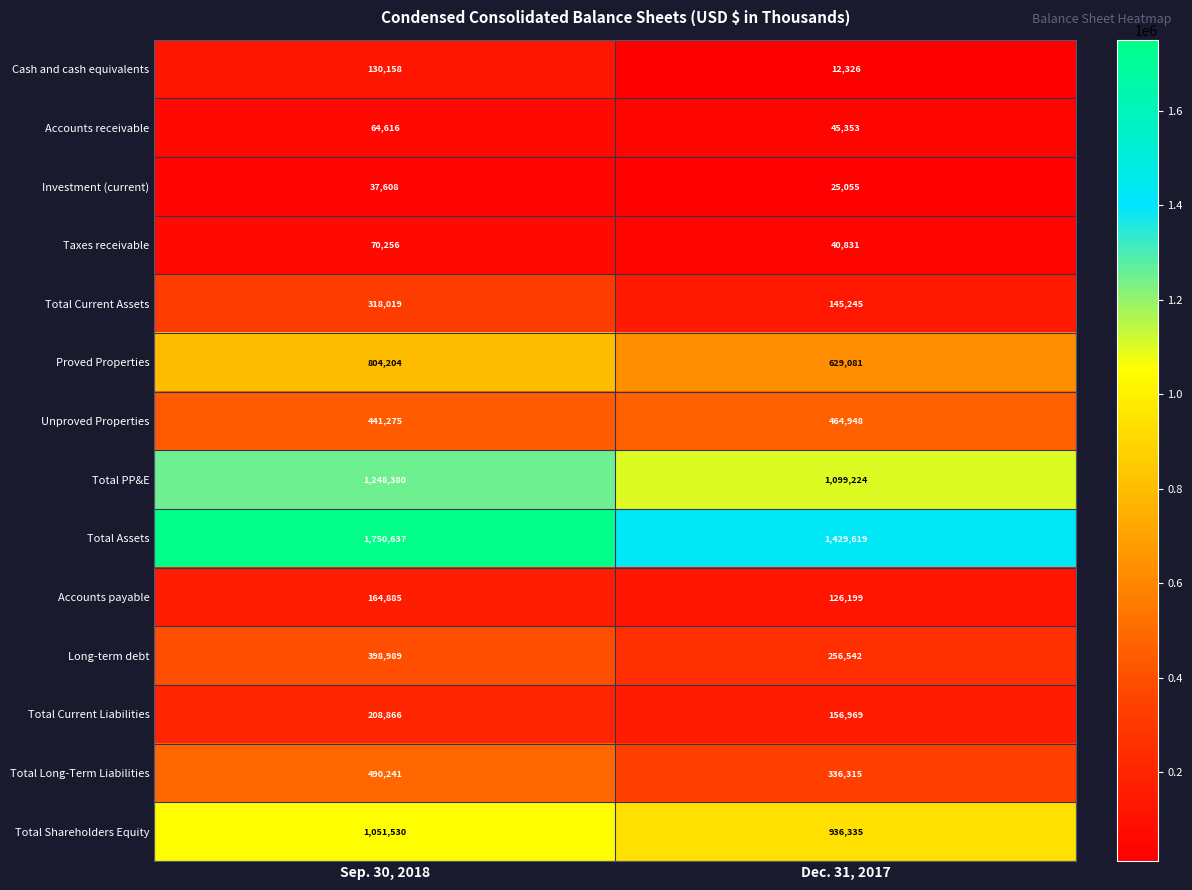

Which category has the lowest value across all series?

Dec. 31, 2017